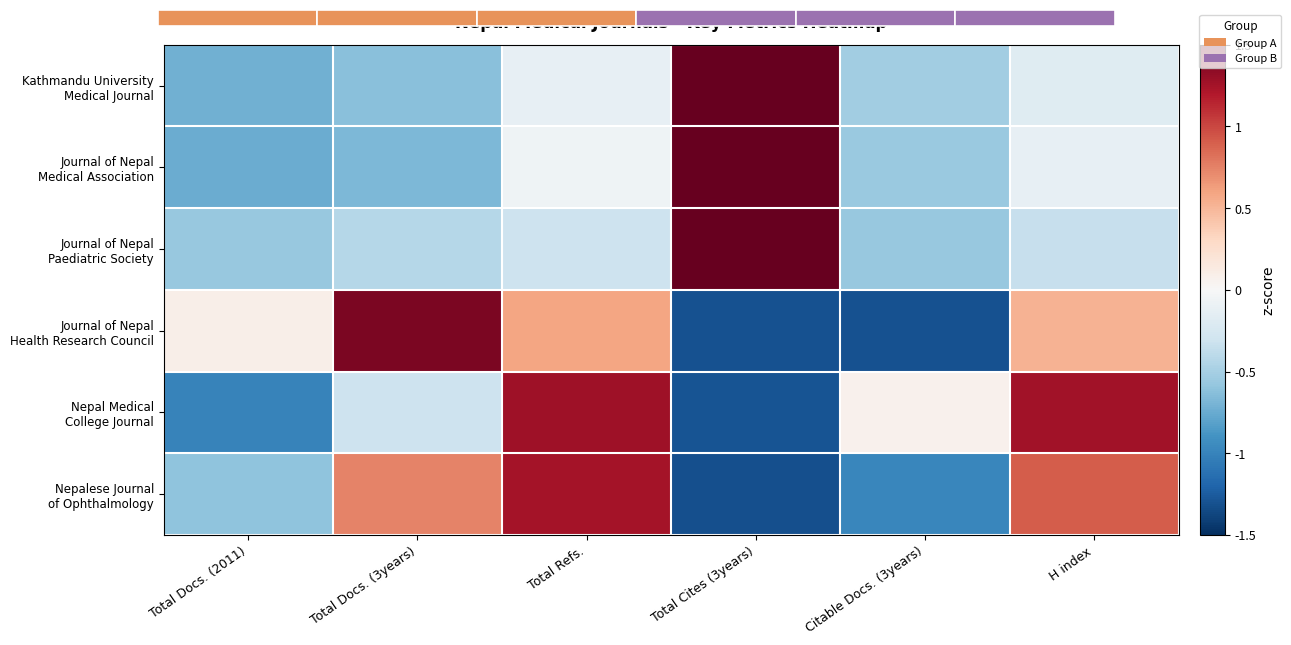

Which has a higher value, Total Docs. (3years) or Citable Docs. (3years)?

Citable Docs. (3years)